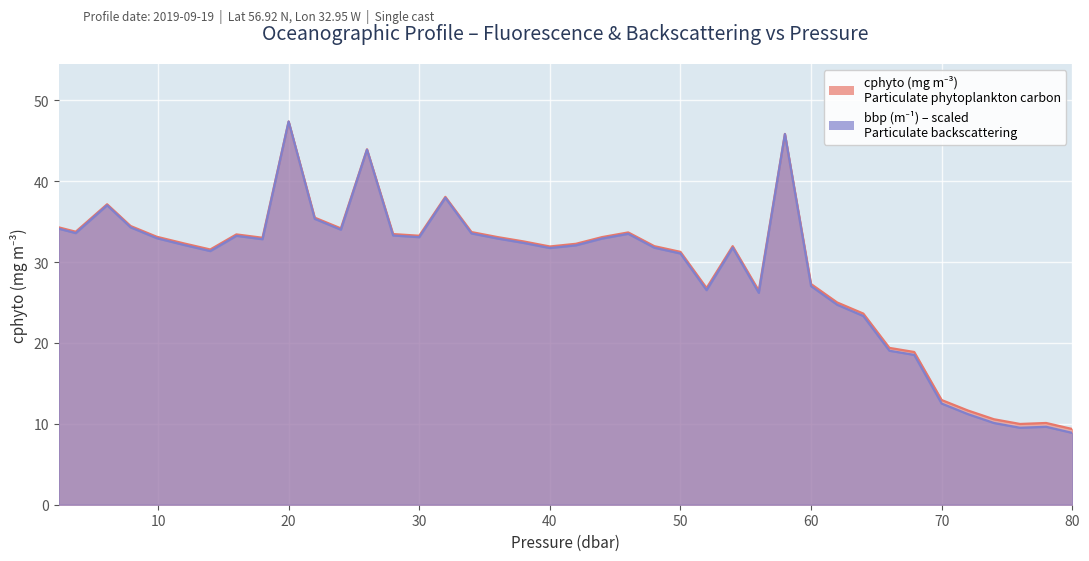

At how many categories does at least one series exceed 28?

27